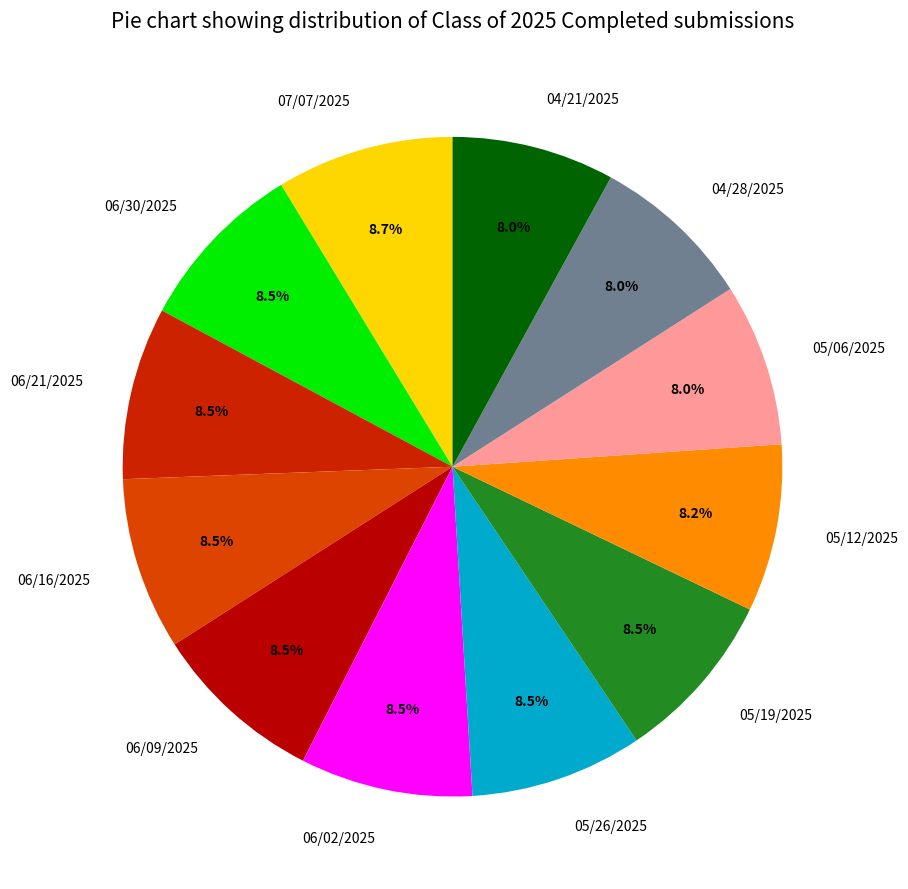

How many segments does this pie chart have?

12